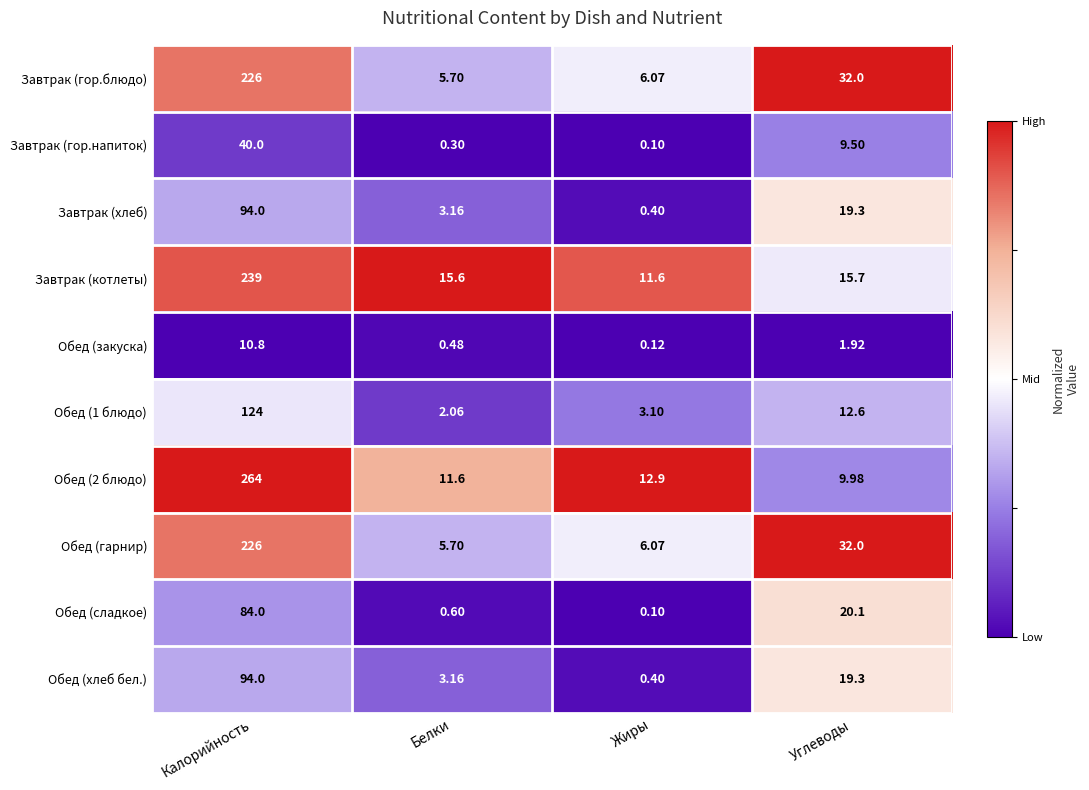

How many categories are shown in the chart?

4